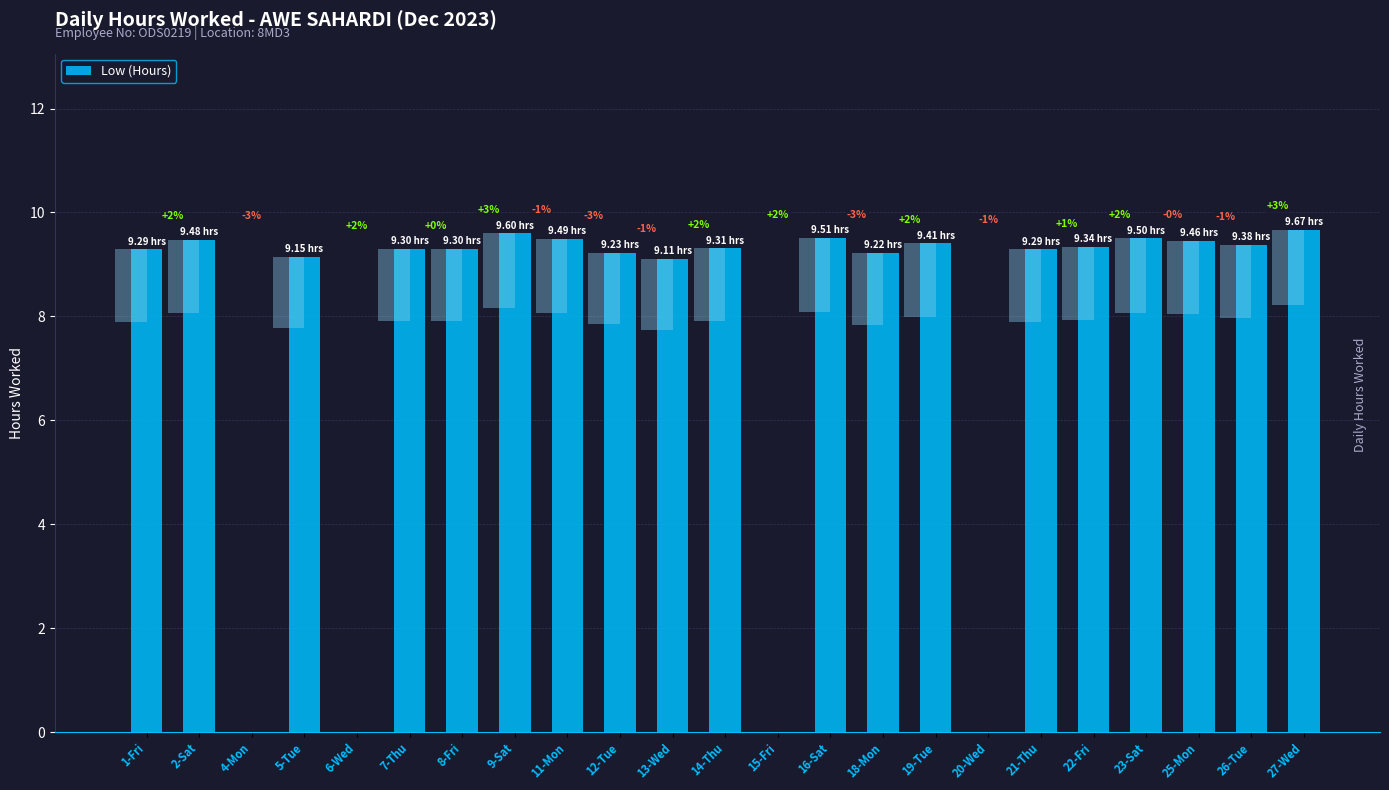

Is it true that the value at 23-Sat is 9.5?

True